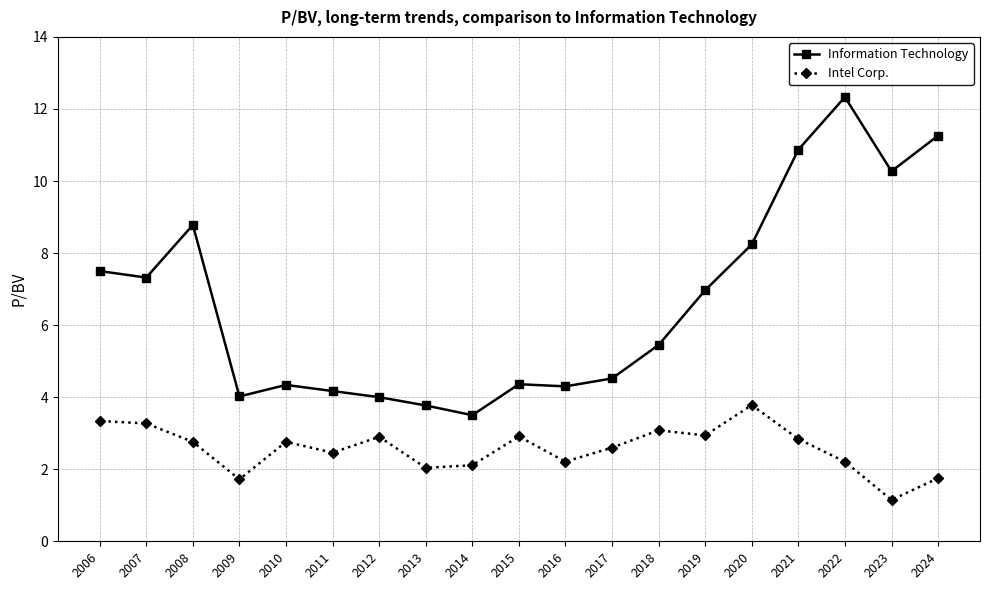

Is it true that Intel Corp. equals 0.8 at 2009?

False